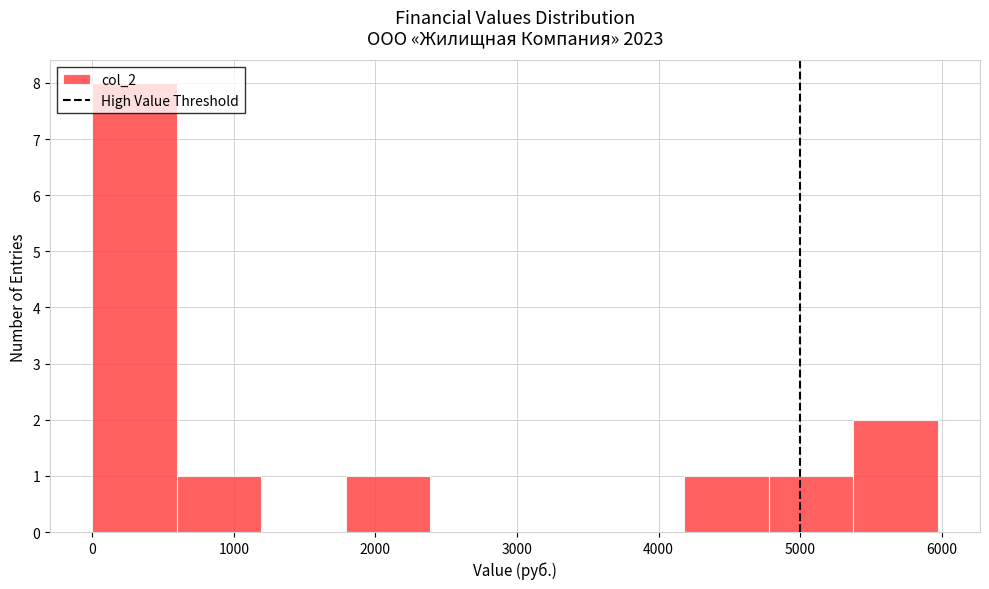

Reading left to right, transcribe this chart: for each bar, give the range it covers on the x-axis and its height. Neither the bar edges nor the heights are printed on the chart, so give them approximately, as read against the axes.

0 to 600: 8
600 to 1200: 1
1200 to 1800: 0
1800 to 2400: 1
2400 to 3000: 0
3000 to 3600: 0
3600 to 4200: 0
4200 to 4800: 1
4800 to 5400: 1
5400 to 6000: 2